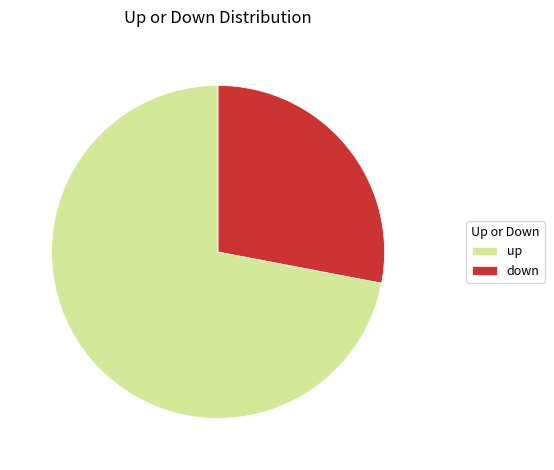

Rank the categories by value from lowest to highest.

down, up